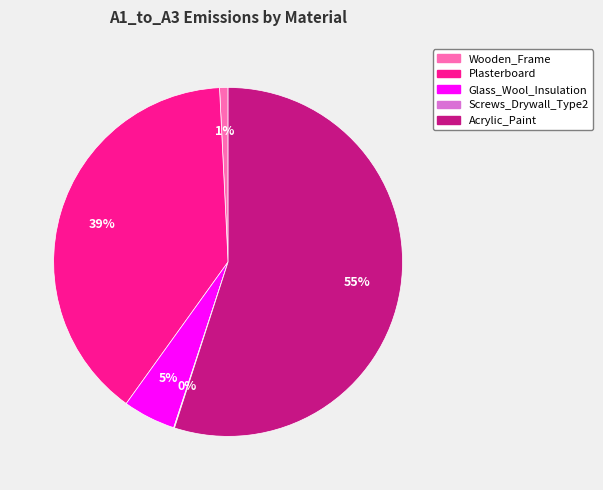

To the nearest percent, what percentage of the pie is Glass_Wool_Insulation?

5%